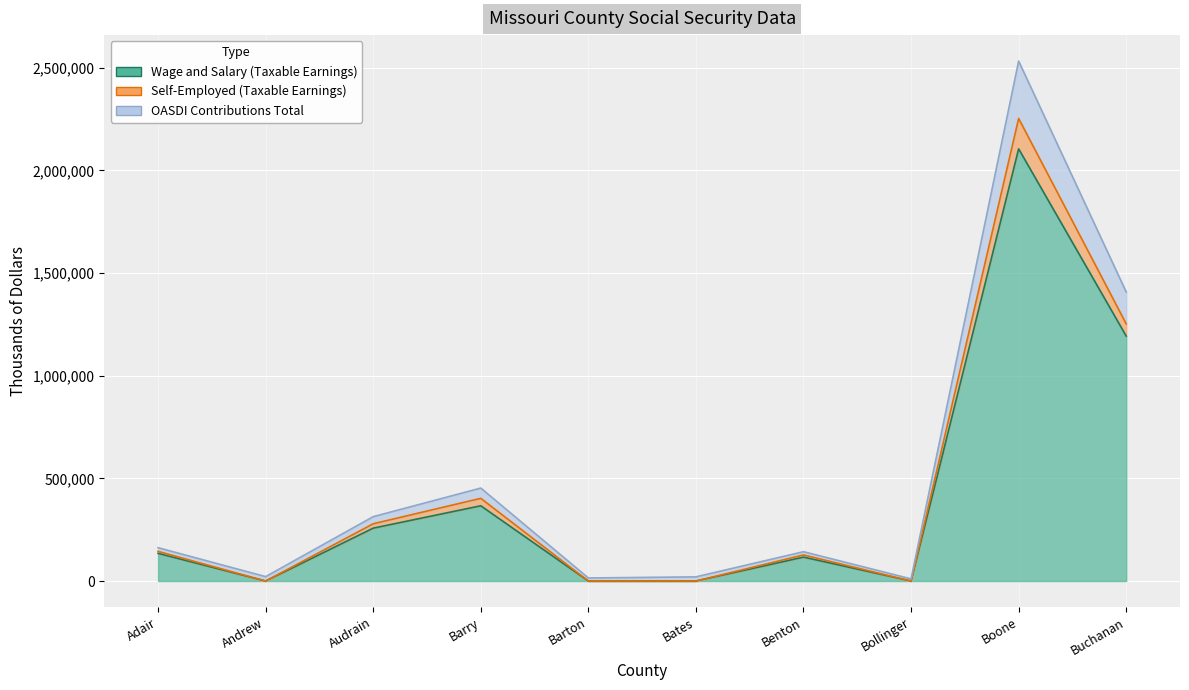

Is it true that Self-Employed (Taxable Earnings) equals 278992 at Audrain?

True